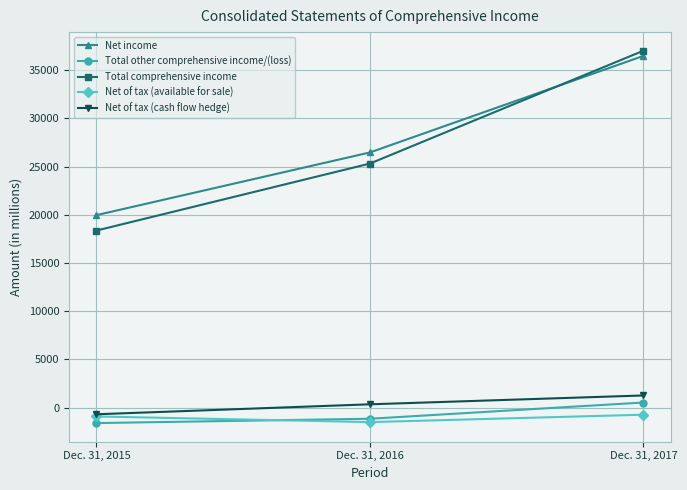

How many values in the Net of tax (cash flow hedge) series are below 347?

1